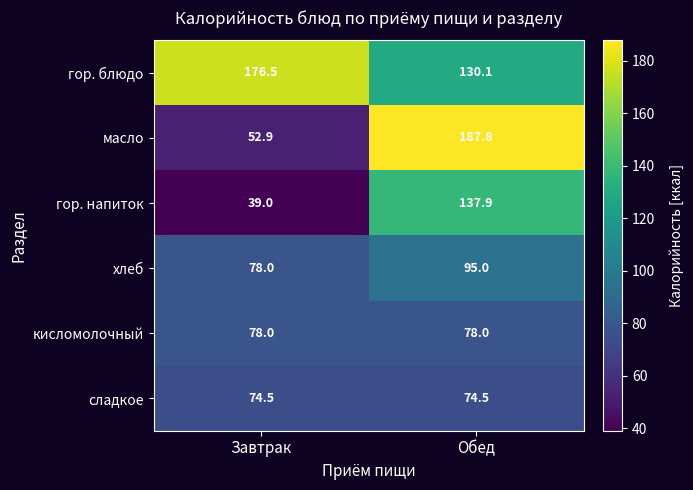

What is the spread (max minus min) of values at Завтрак?

137.5